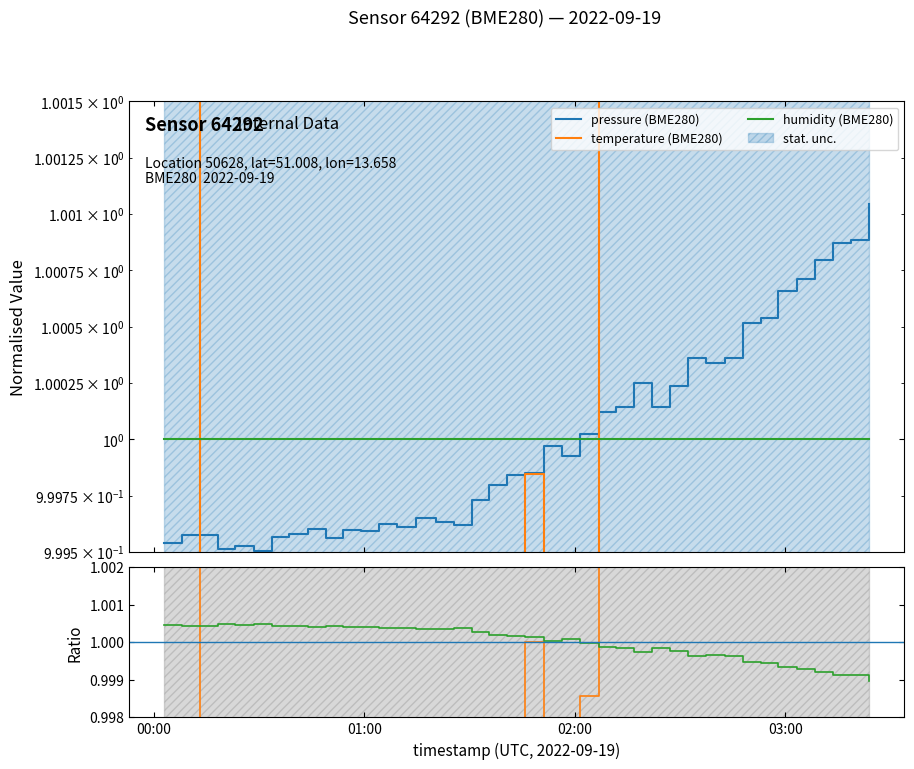

What is the highest value of the pressure (BME280) series?

1.0